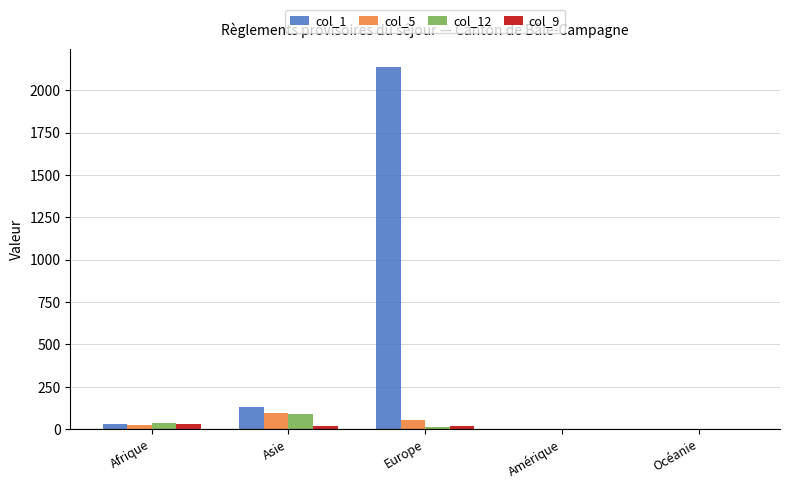

Which category has the highest value across all series?

Europe